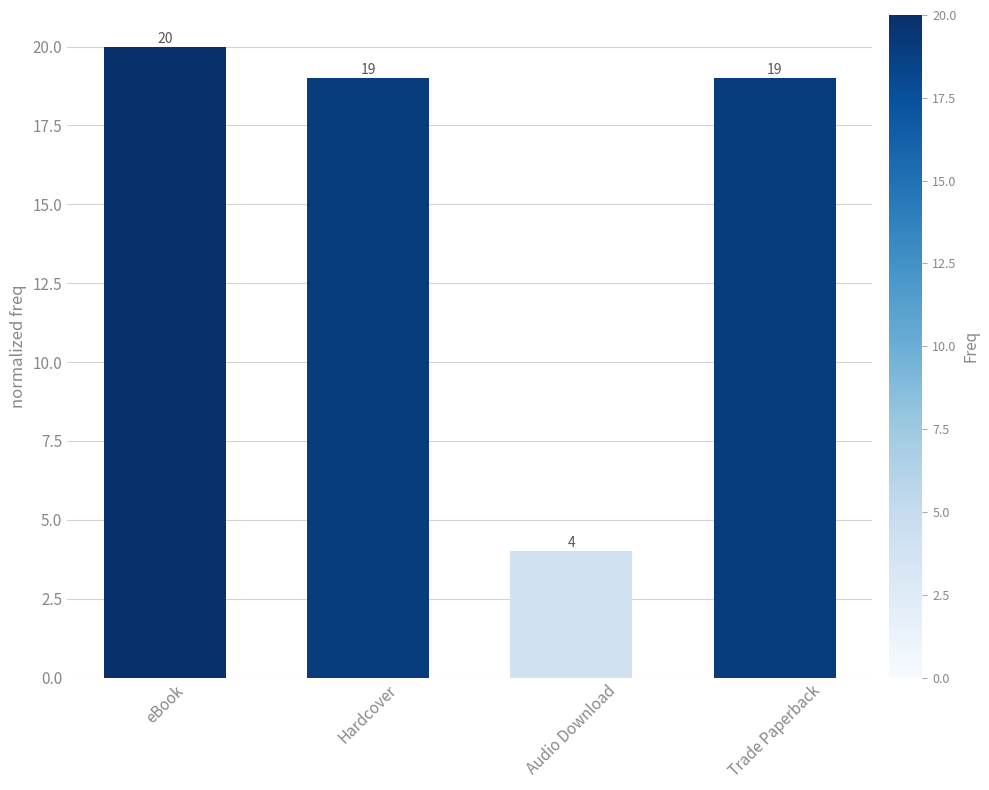

Does the chart contain stacked bars?

No